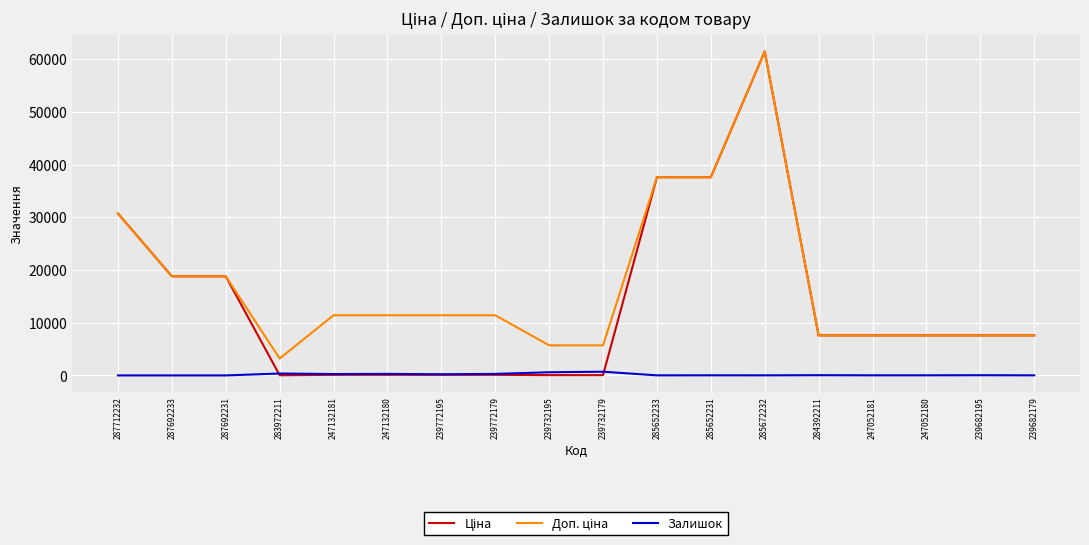

What is the greatest value displayed?

61434.3